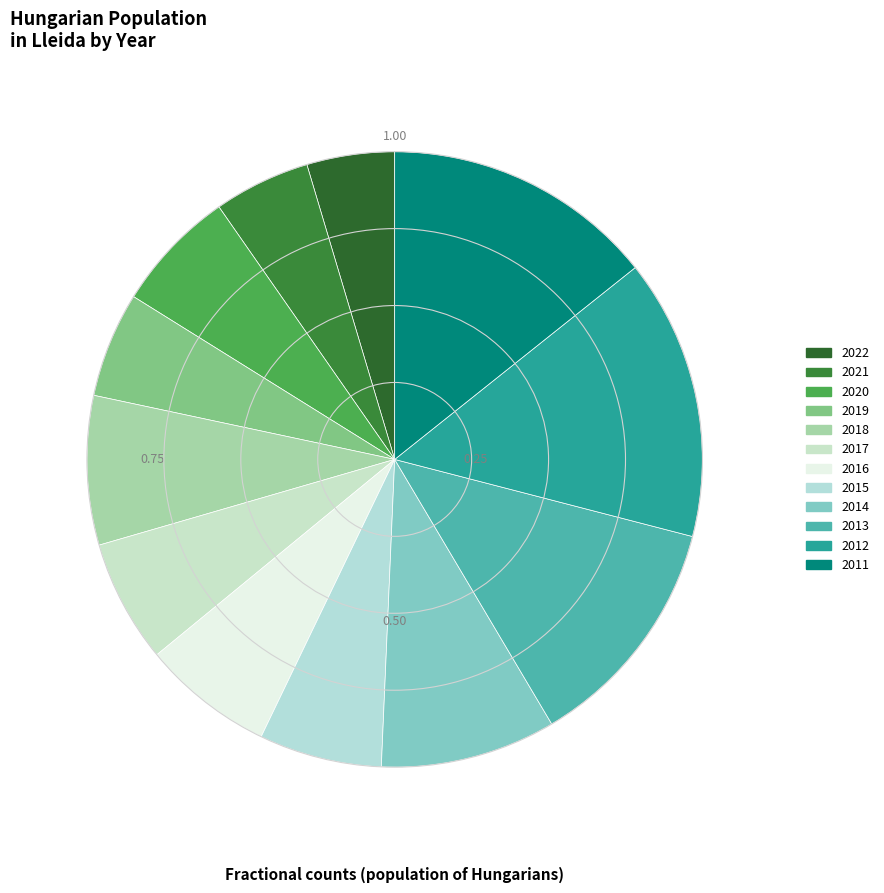

To the nearest percent, what is the difference between the largest and smallest slice percentages?

10%